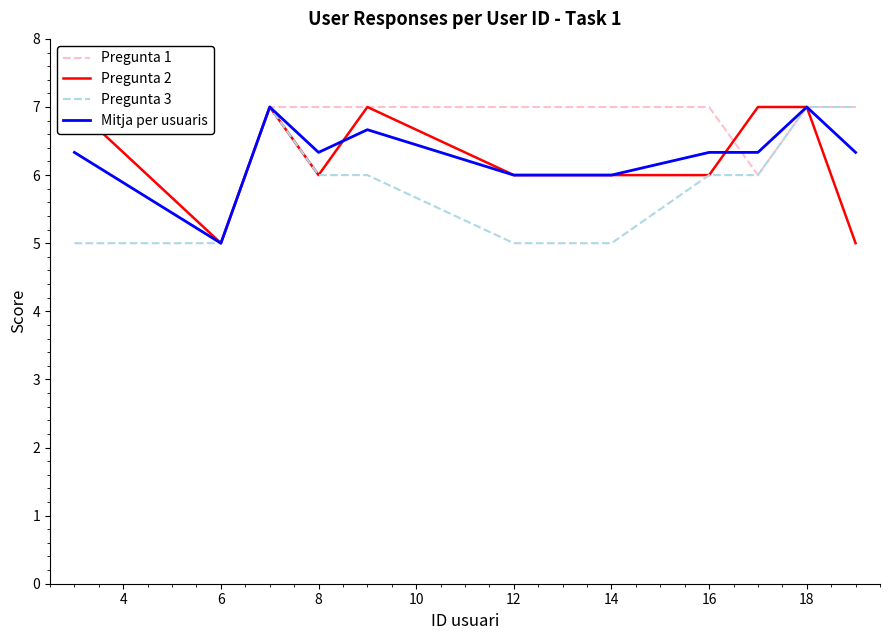

How many lines are shown in the chart?

4